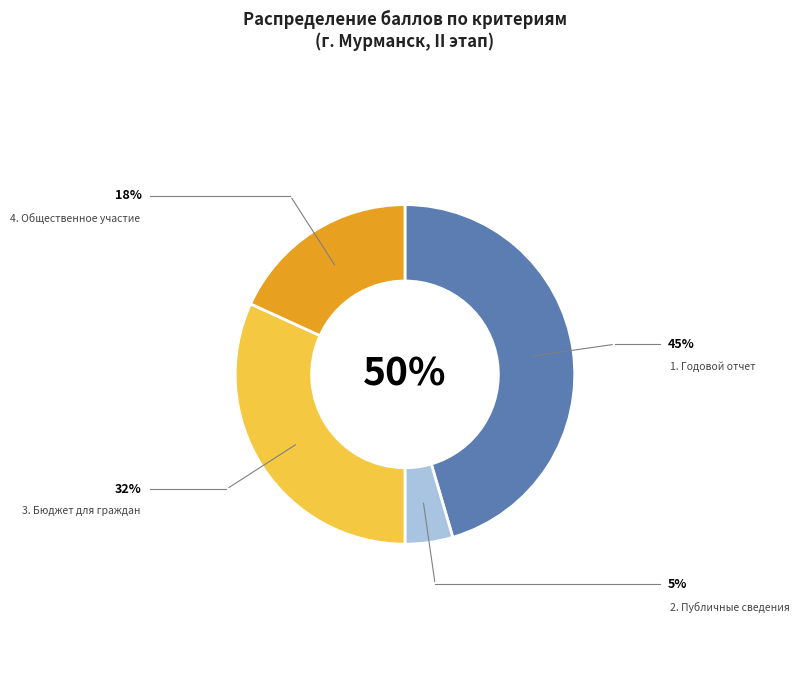

Is it true that 3. Бюджет для граждан is 40% of the pie?

False